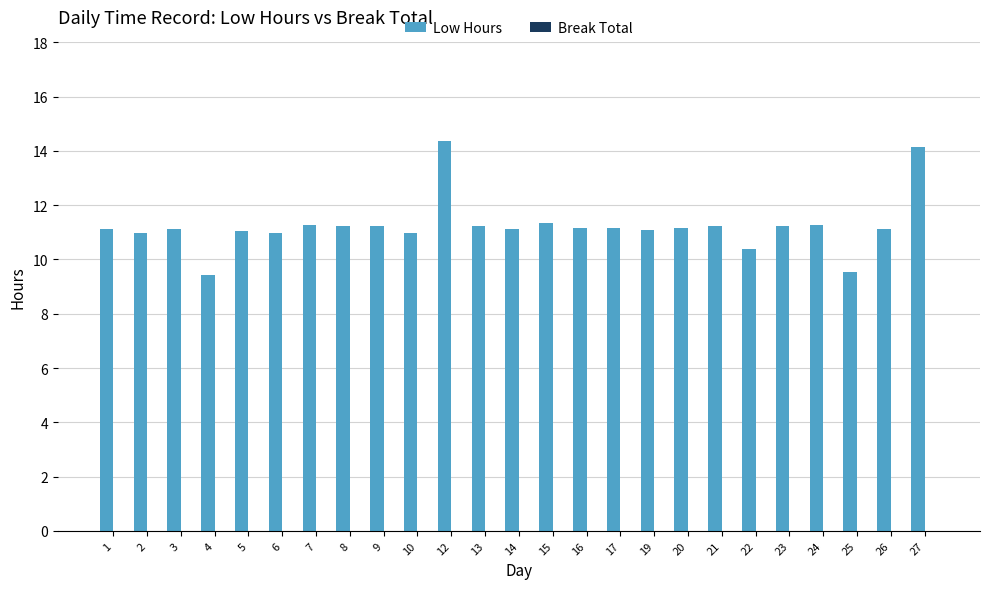

True or false: the data shows 18.7 at 10.

False